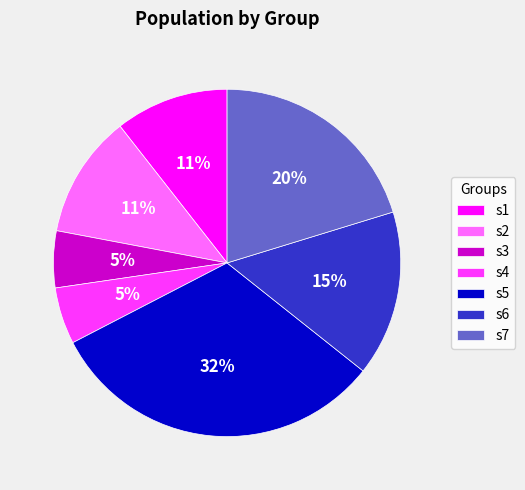

True or false: s2 accounts for 11% of the total.

True